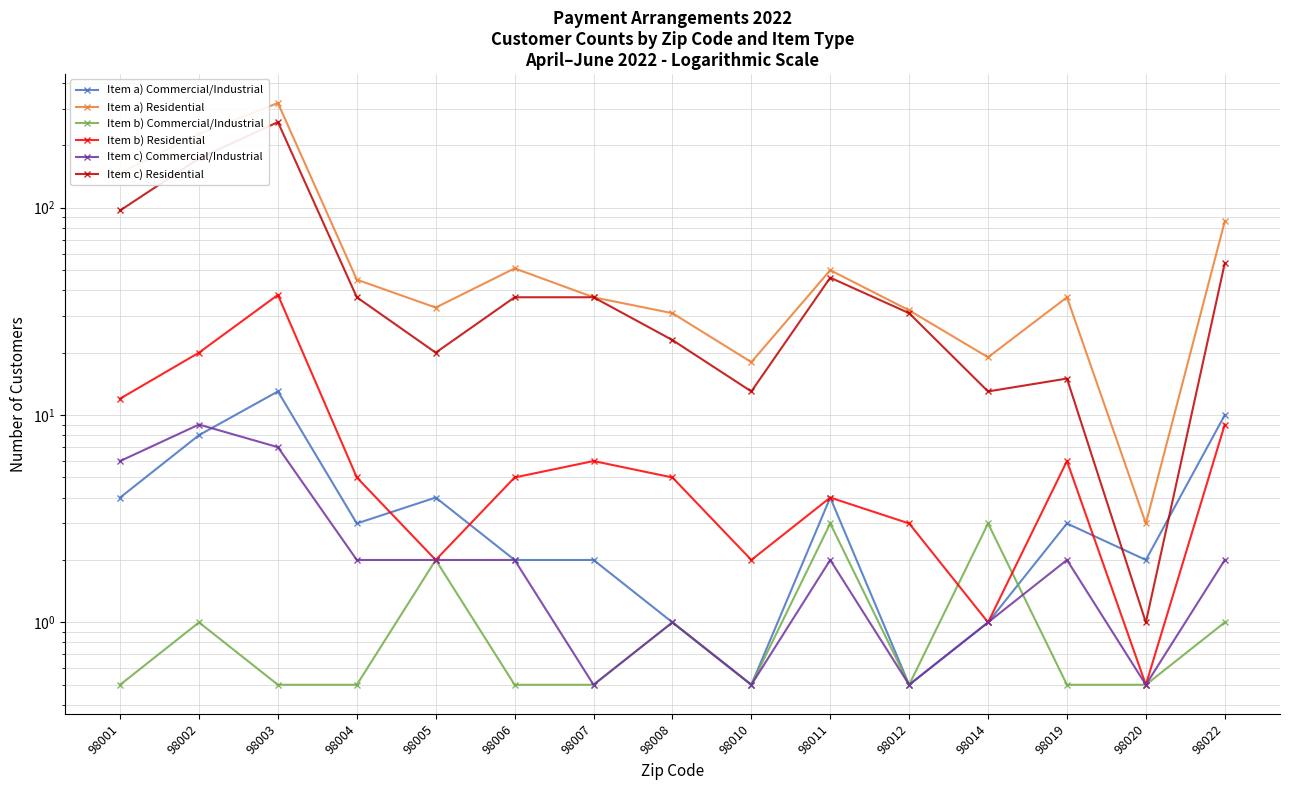

Where is the first local minimum for Item c) Residential?

98005